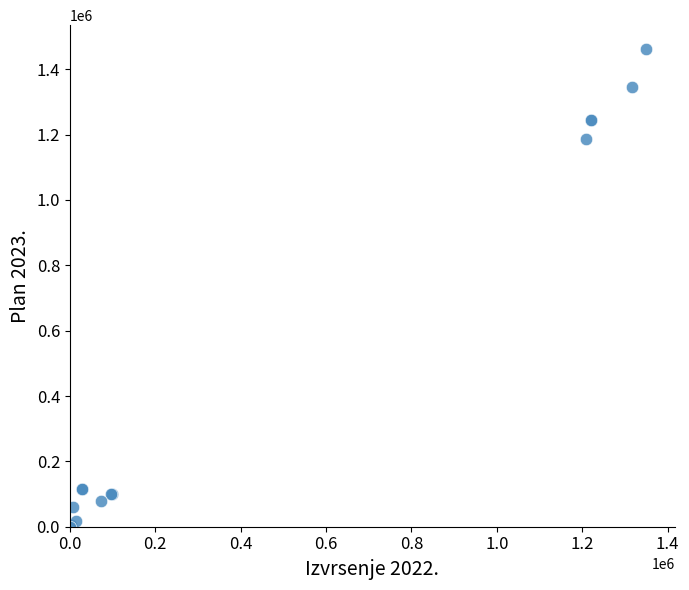

What Y value in the scatter plot is closest to 730832?

1185800